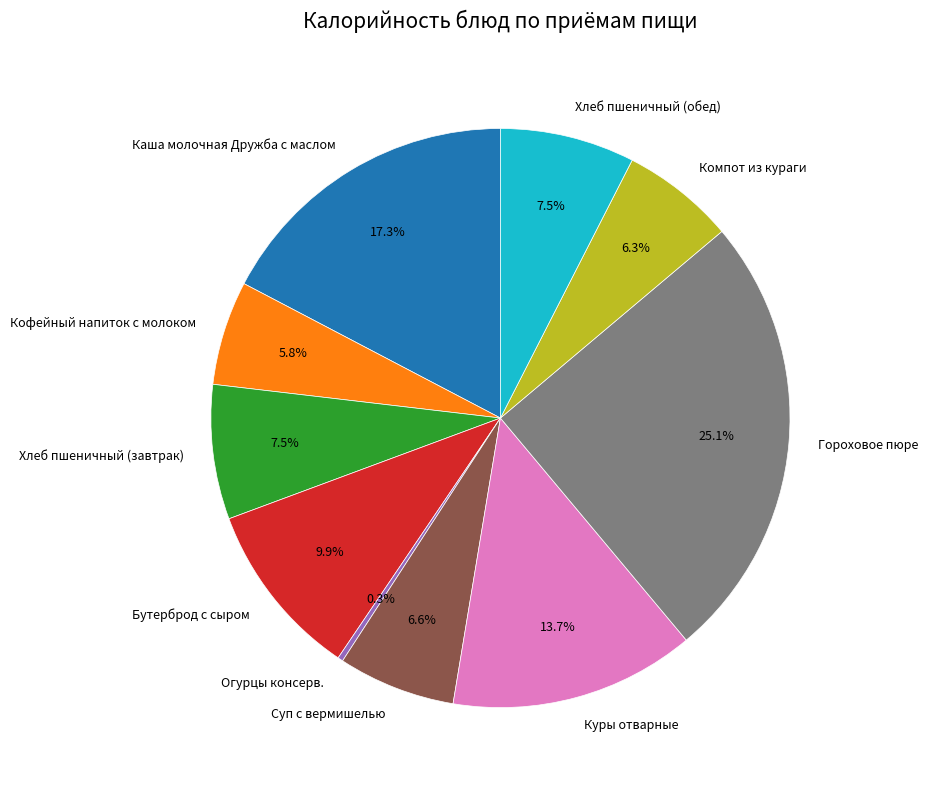

What is the smallest slice in the pie chart?

Огурцы консерв.